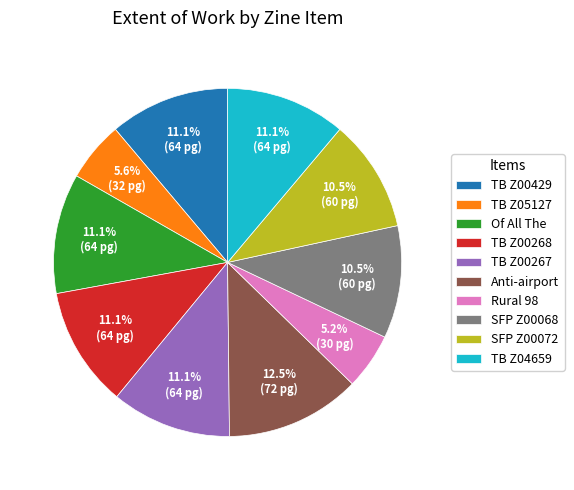

What is the largest slice in the pie chart?

Anti-airport